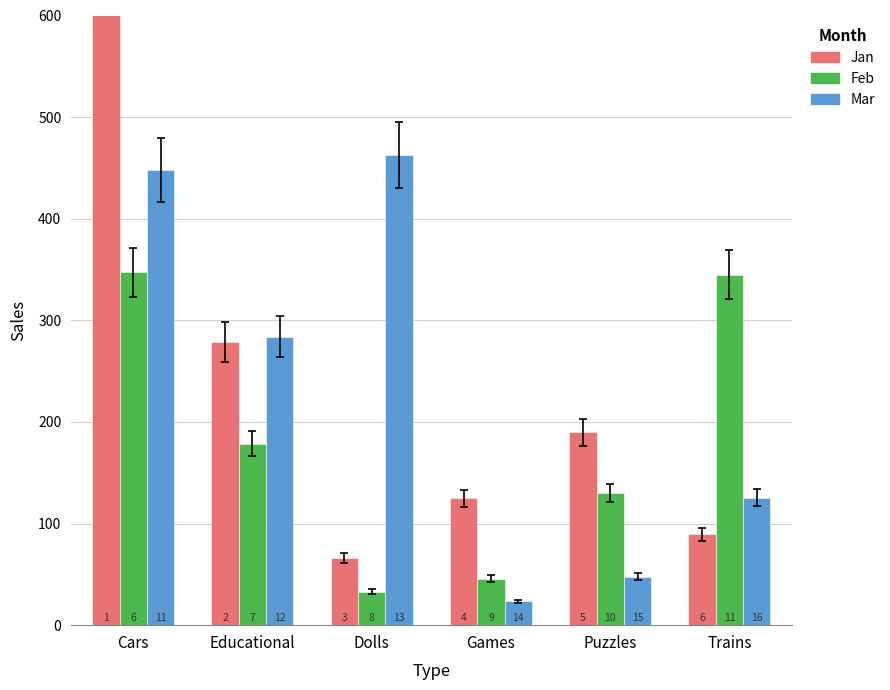

Which series has the widest spread of values?

Jan